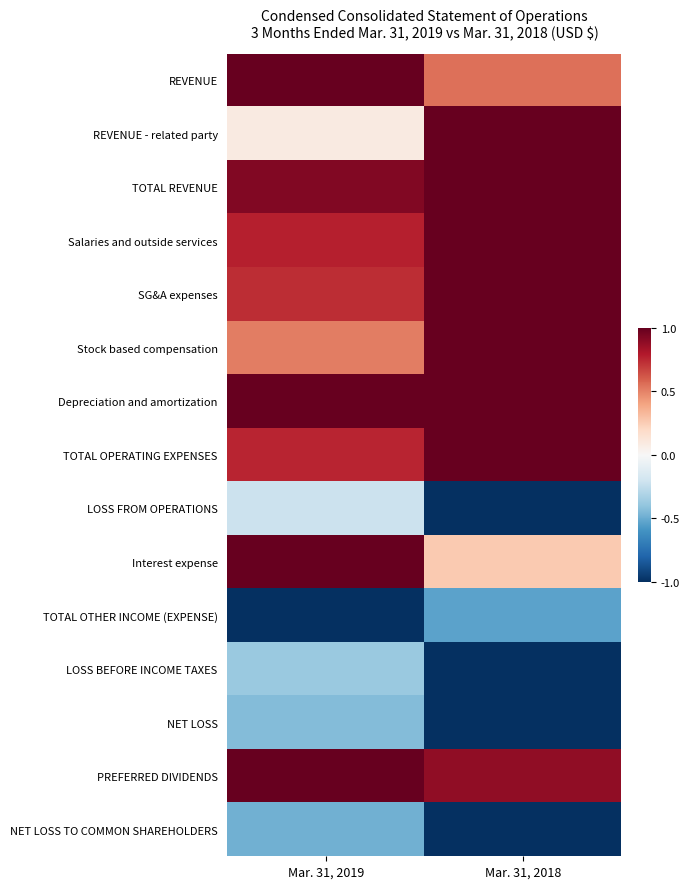

At which category is the sum across all series the highest?

Mar. 31, 2019